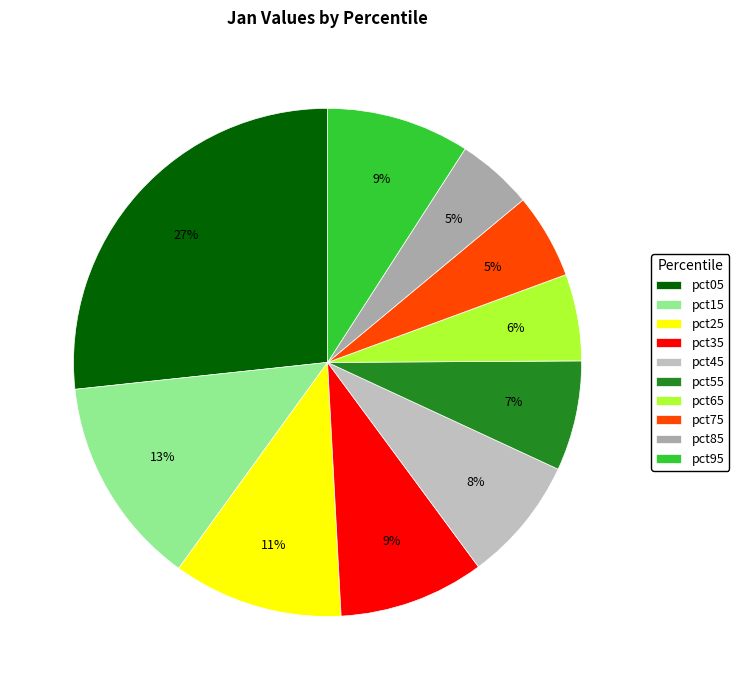

Is it true that pct75 is 5% of the pie?

True